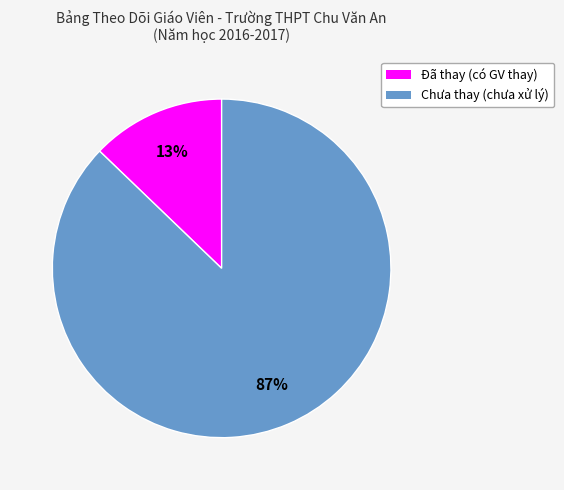

To the nearest percent, what is the average slice percentage?

50%